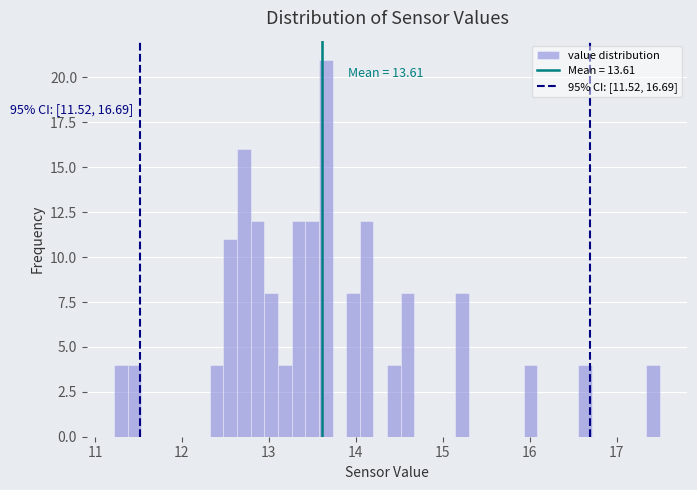

Around what value on the x-axis is the tallest bar? Give the approximate position of its centre, as read against the axis.

13.7